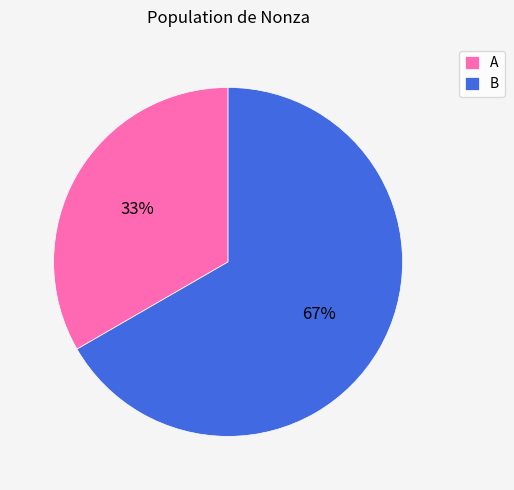

Is the sum of A and B greater than half?

Yes